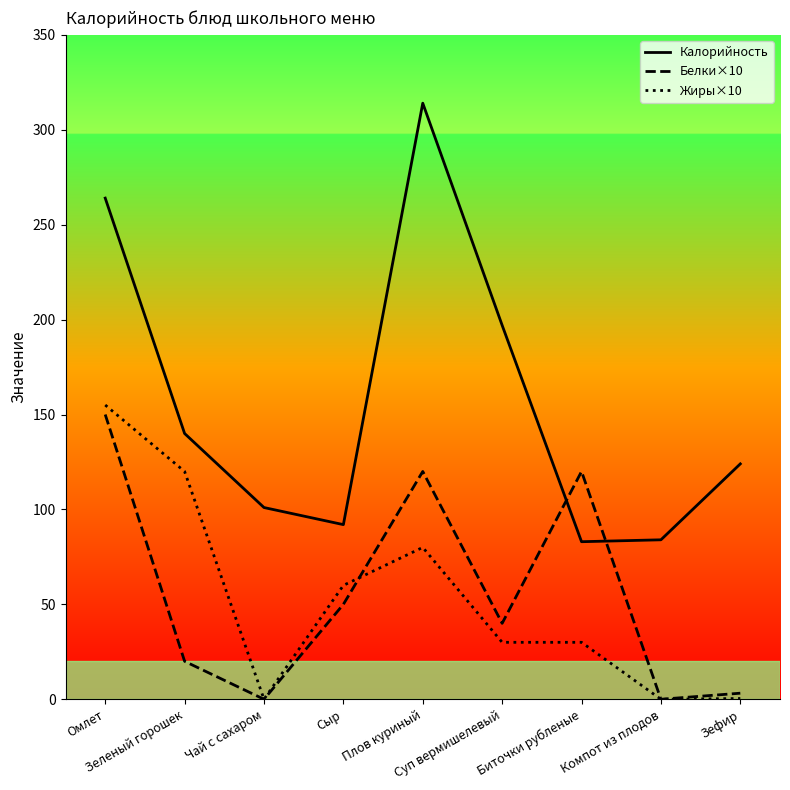

What is the highest value of the Калорийность series?

314.0